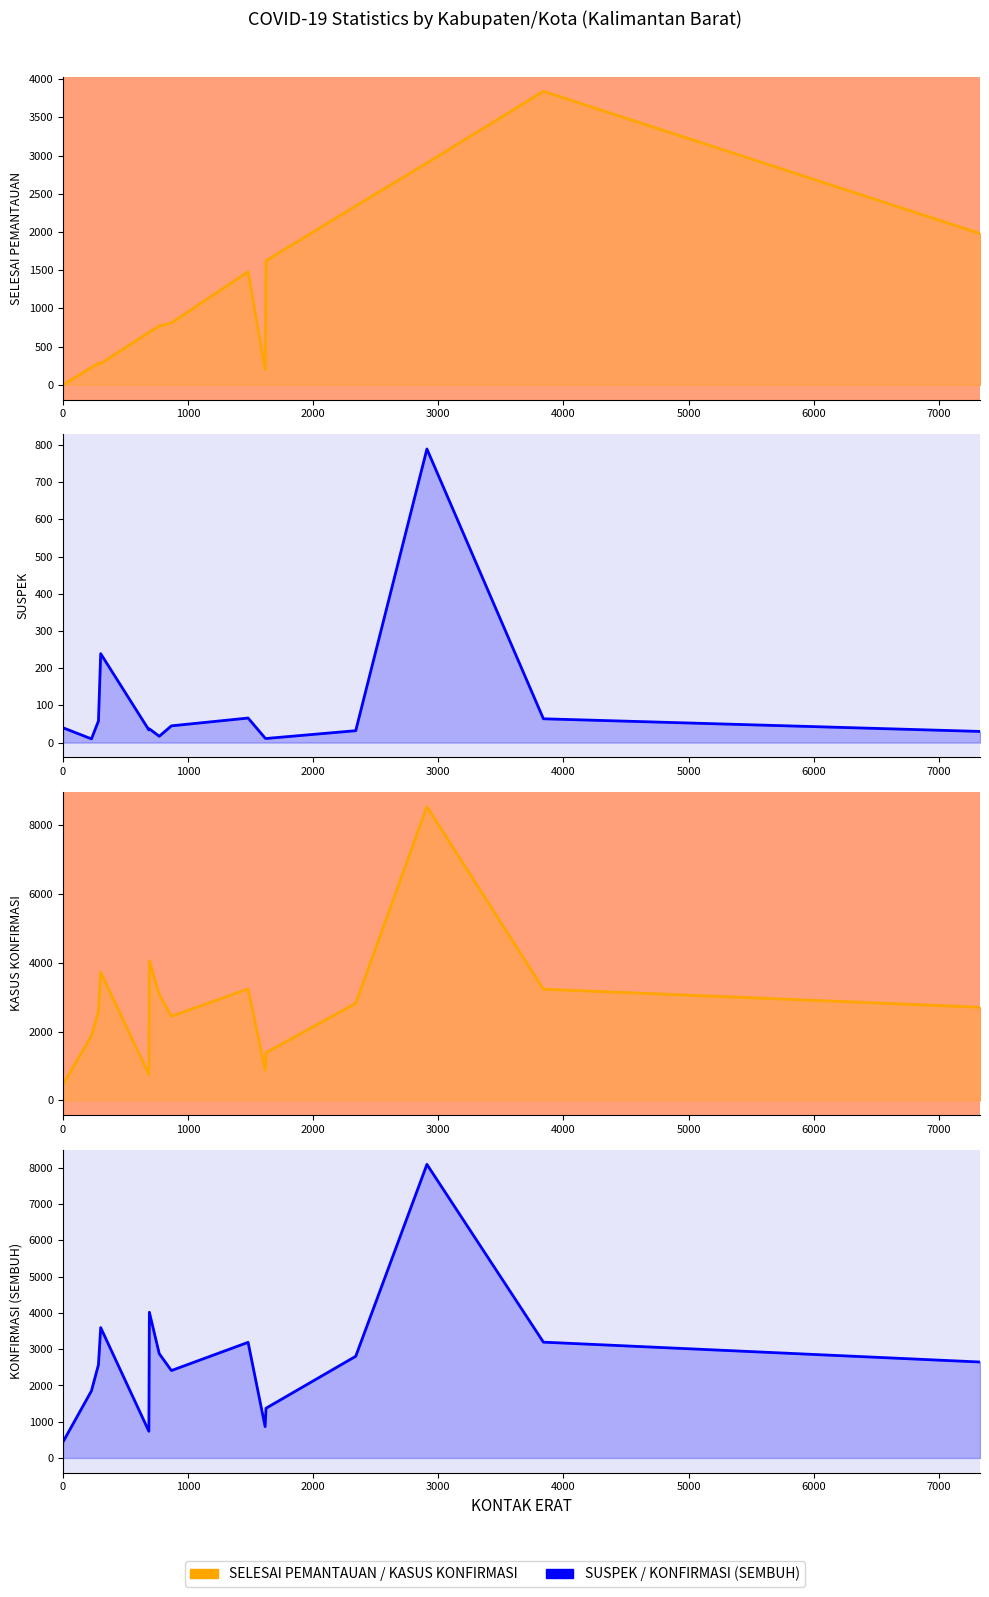

What is the label of the 11th point from the right?

4000